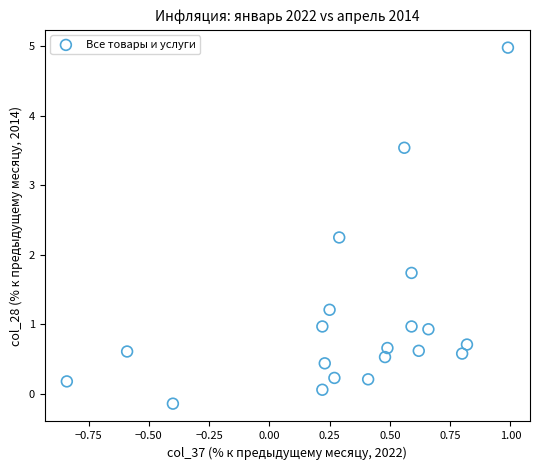

What is the range of Y values (max minus min)?

5.1